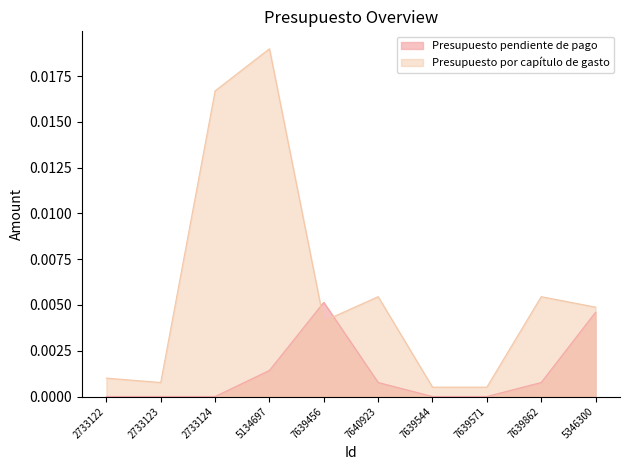

What are all the series names shown in the legend?

Presupuesto pendiente de pago, Presupuesto por capítulo de gasto